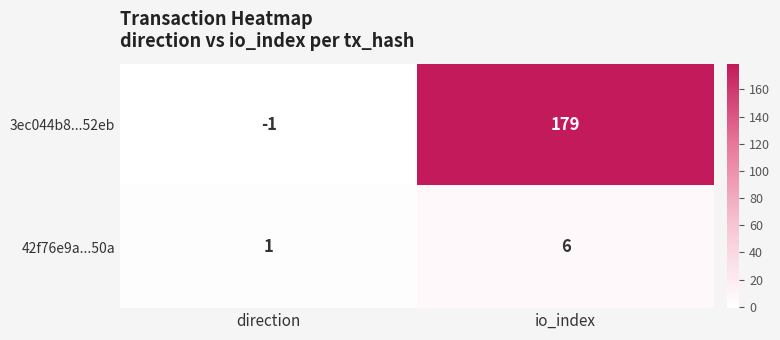

What is the sum of all 3ec044b8...52eb values?

178